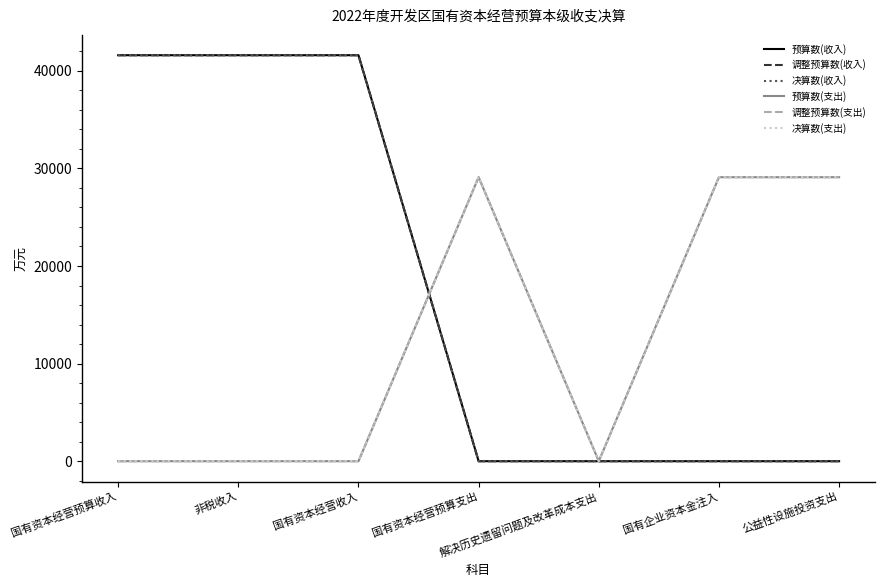

Reading left to right, transcribe all the data shown in this chart.

预算数(收入): 国有资本经营预算收入=41600	非税收入=41600	国有资本经营收入=41600	国有资本经营预算支出=0	解决历史遗留问题及改革成本支出=0	国有企业资本金注入=0	公益性设施投资支出=0
调整预算数(收入): 国有资本经营预算收入=41600	非税收入=41600	国有资本经营收入=41600	国有资本经营预算支出=0	解决历史遗留问题及改革成本支出=0	国有企业资本金注入=0	公益性设施投资支出=0
决算数(收入): 国有资本经营预算收入=41608	非税收入=41608	国有资本经营收入=41608	国有资本经营预算支出=0	解决历史遗留问题及改革成本支出=0	国有企业资本金注入=0	公益性设施投资支出=0
预算数(支出): 国有资本经营预算收入=0	非税收入=0	国有资本经营收入=0	国有资本经营预算支出=29100	解决历史遗留问题及改革成本支出=0	国有企业资本金注入=29100	公益性设施投资支出=29100
调整预算数(支出): 国有资本经营预算收入=0	非税收入=0	国有资本经营收入=0	国有资本经营预算支出=29108	解决历史遗留问题及改革成本支出=0	国有企业资本金注入=29108	公益性设施投资支出=29108
决算数(支出): 国有资本经营预算收入=0	非税收入=0	国有资本经营收入=0	国有资本经营预算支出=29108	解决历史遗留问题及改革成本支出=0	国有企业资本金注入=29108	公益性设施投资支出=29108